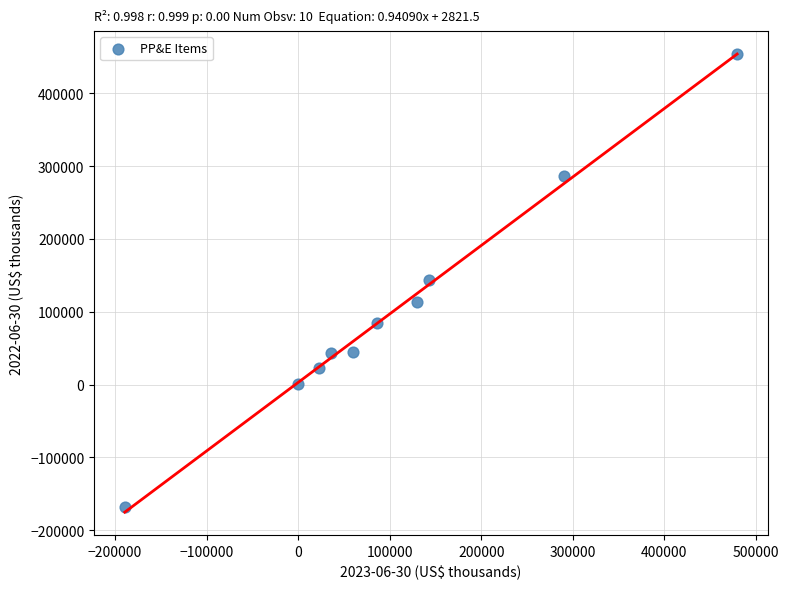

What is the average Y value?

102567